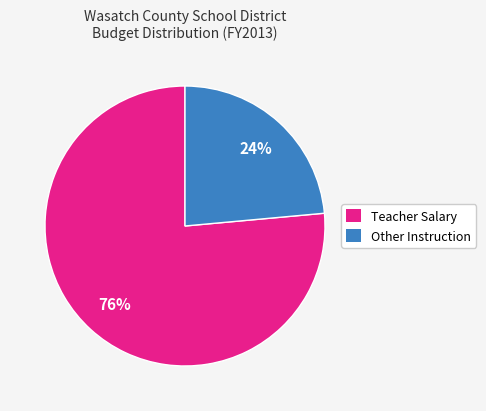

To the nearest percent, what is the average slice percentage?

50%